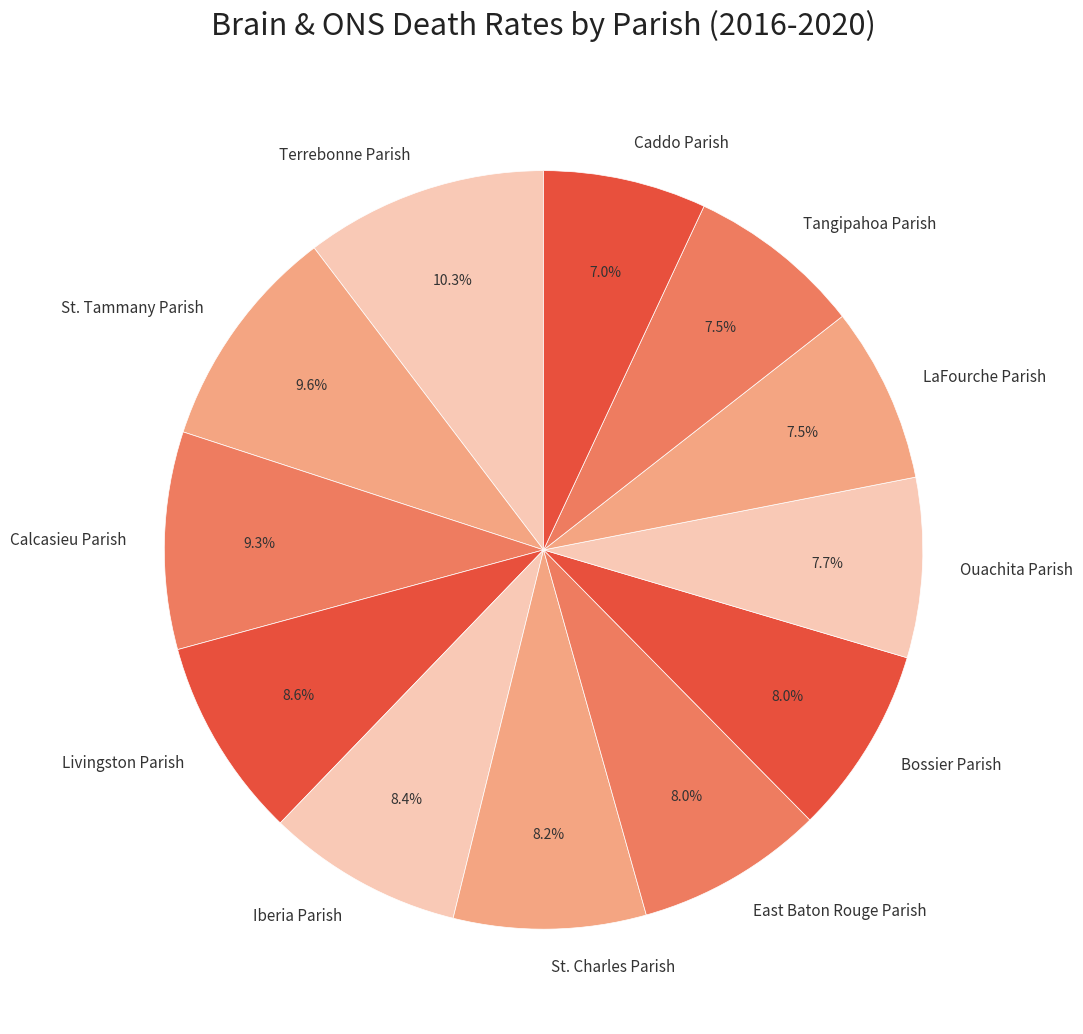

Which category has the biggest portion of the pie?

Terrebonne Parish